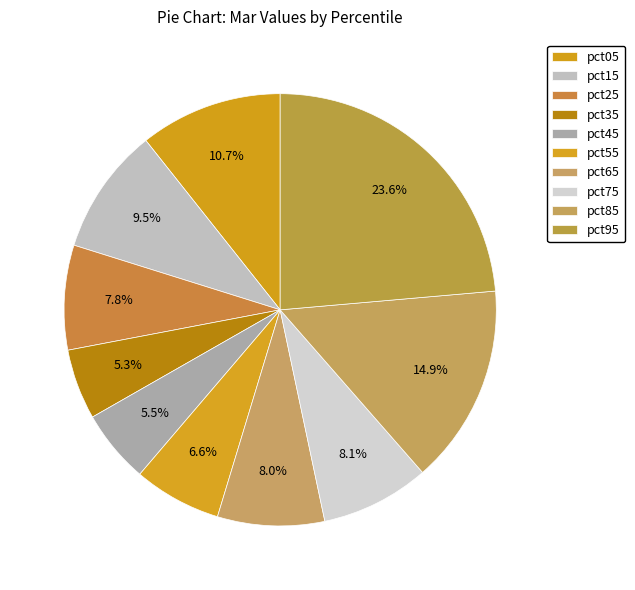

How many slices are in this pie chart?

10